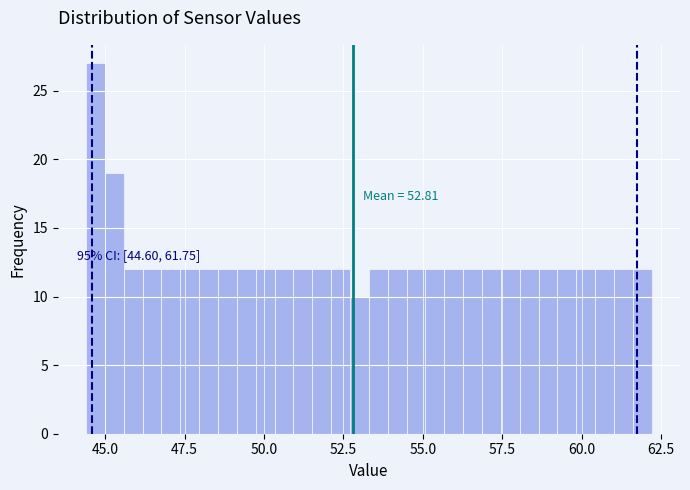

Around what value on the x-axis is the tallest bar? Give the approximate position of its centre, as read against the axis.

44.5